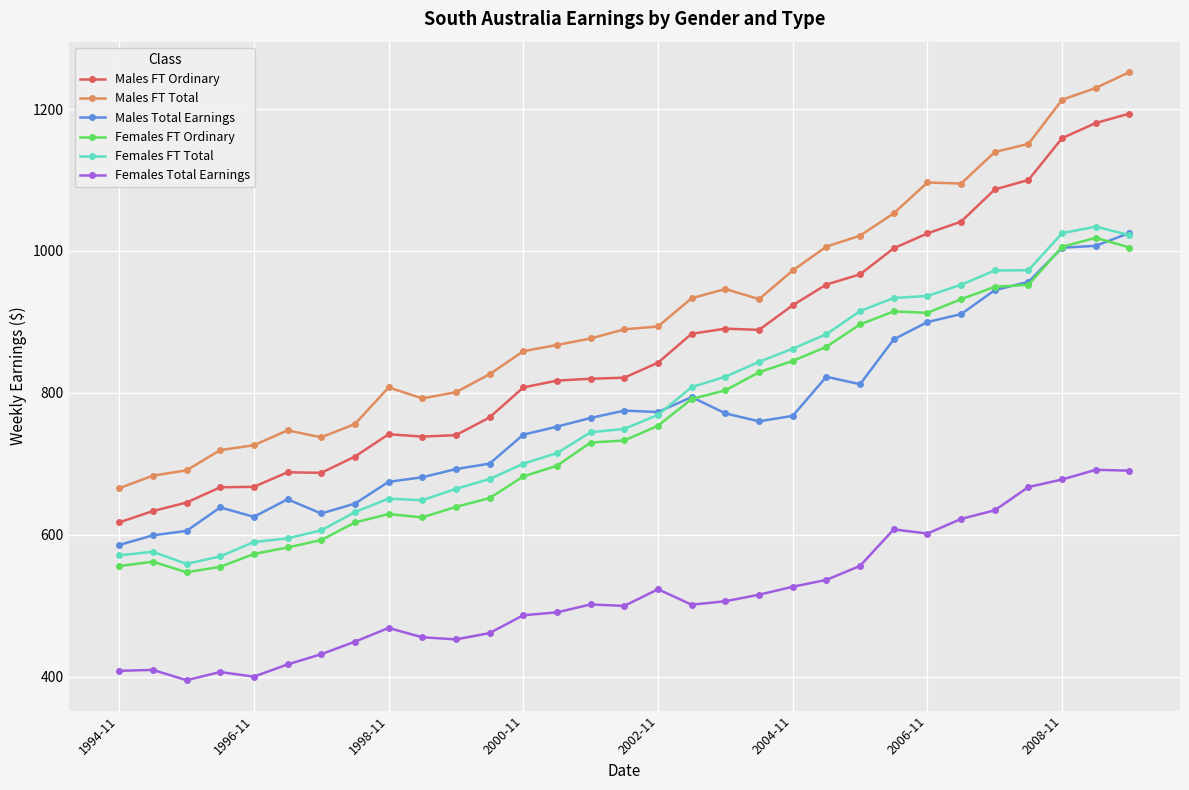

What are all the series names shown in the legend?

Males FT Ordinary, Males FT Total, Males Total Earnings, Females FT Ordinary, Females FT Total, Females Total Earnings